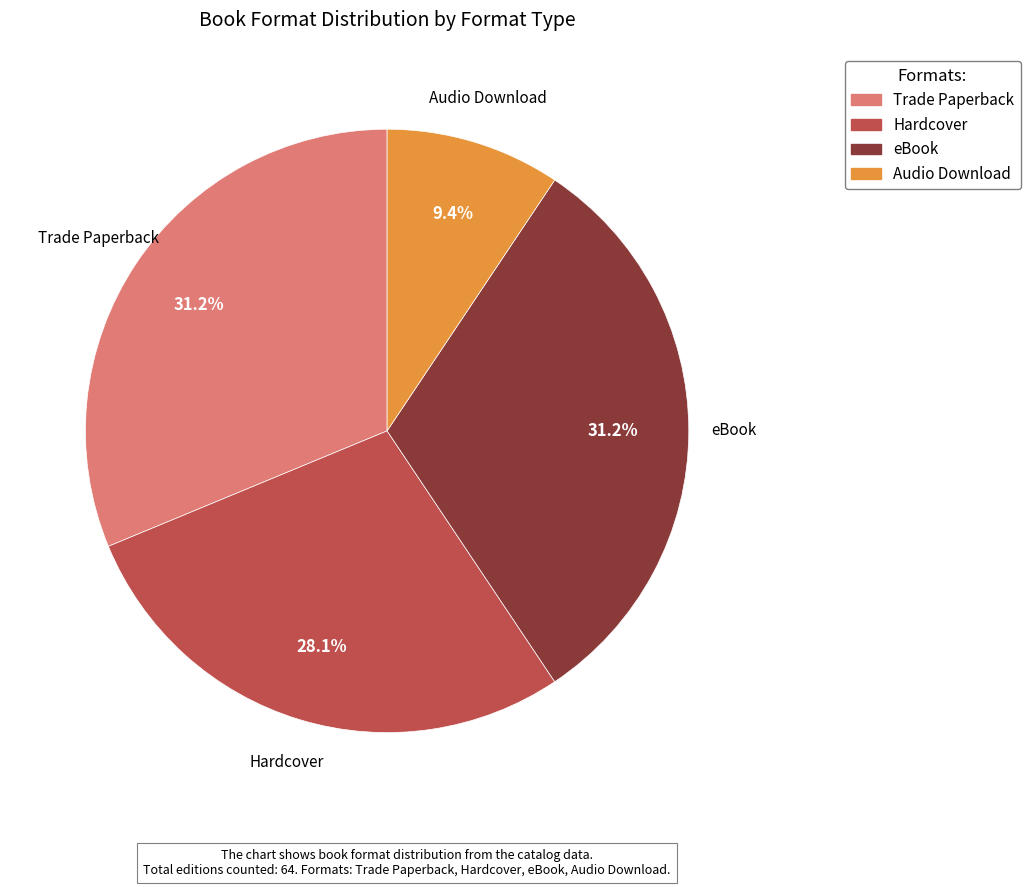

Is Audio Download the majority of the pie?

No